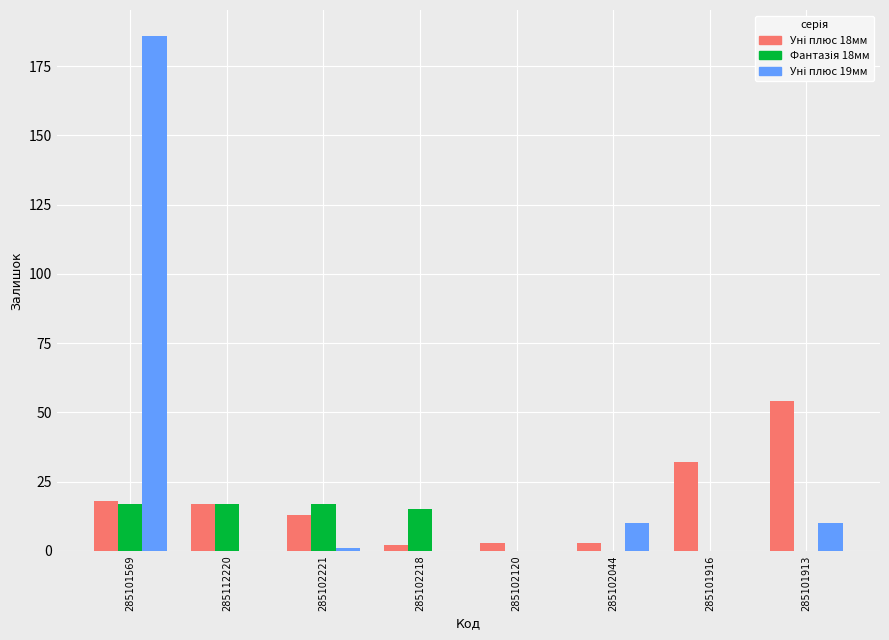

At which category is the sum across all series the highest?

285101569